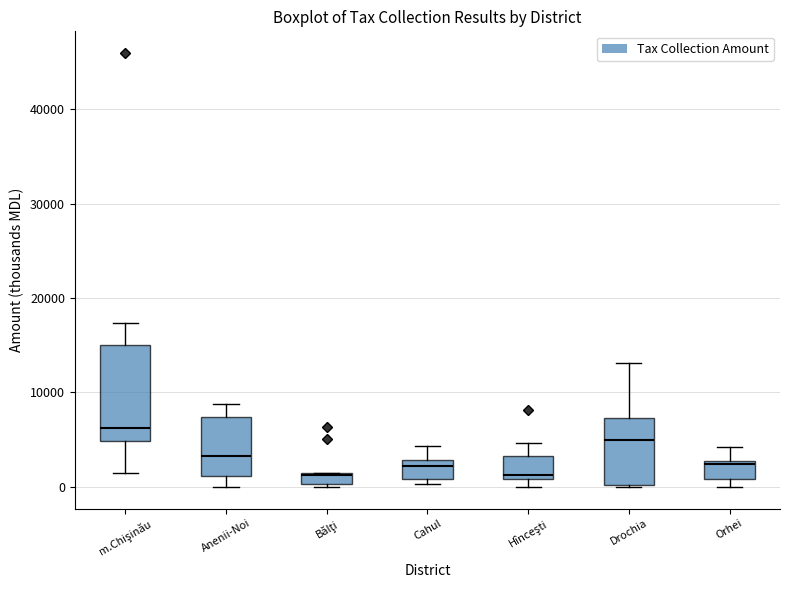

Which box is the tallest, from its lower edge to its upper edge?

m.Chişinău